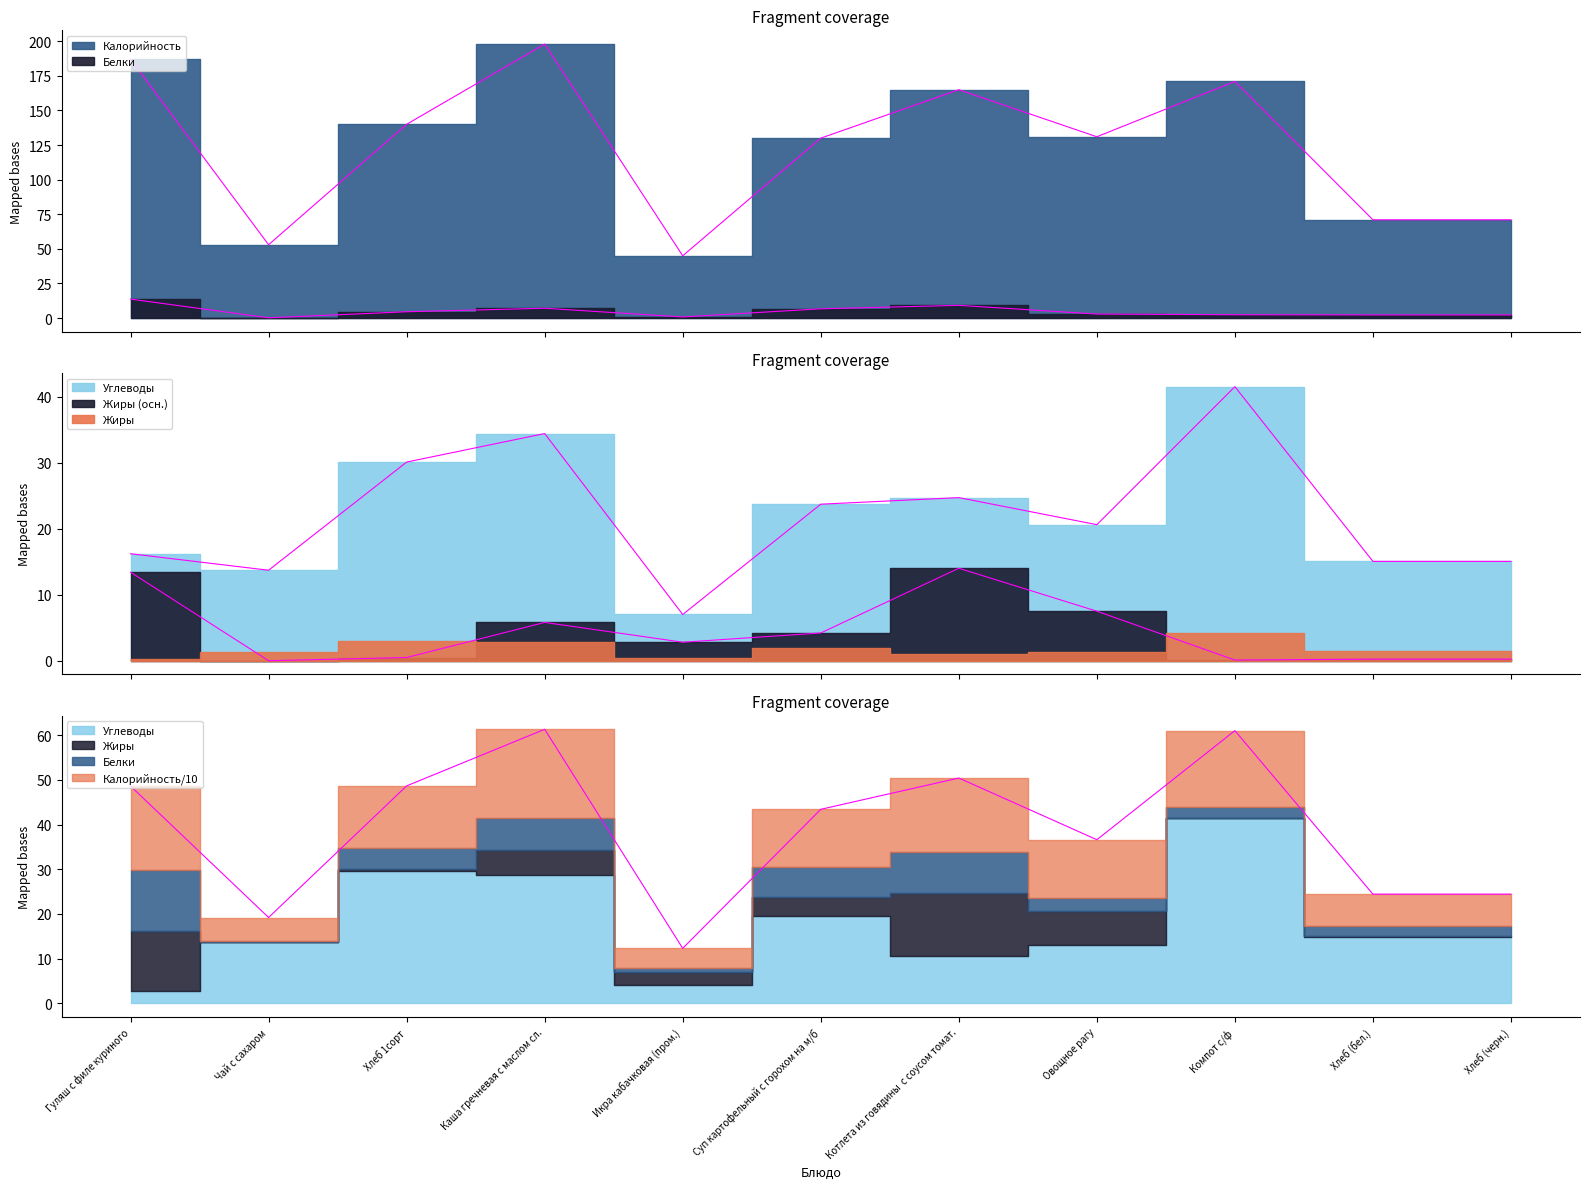

Where is Жиры nearest to the value 7?

Овощное рагу